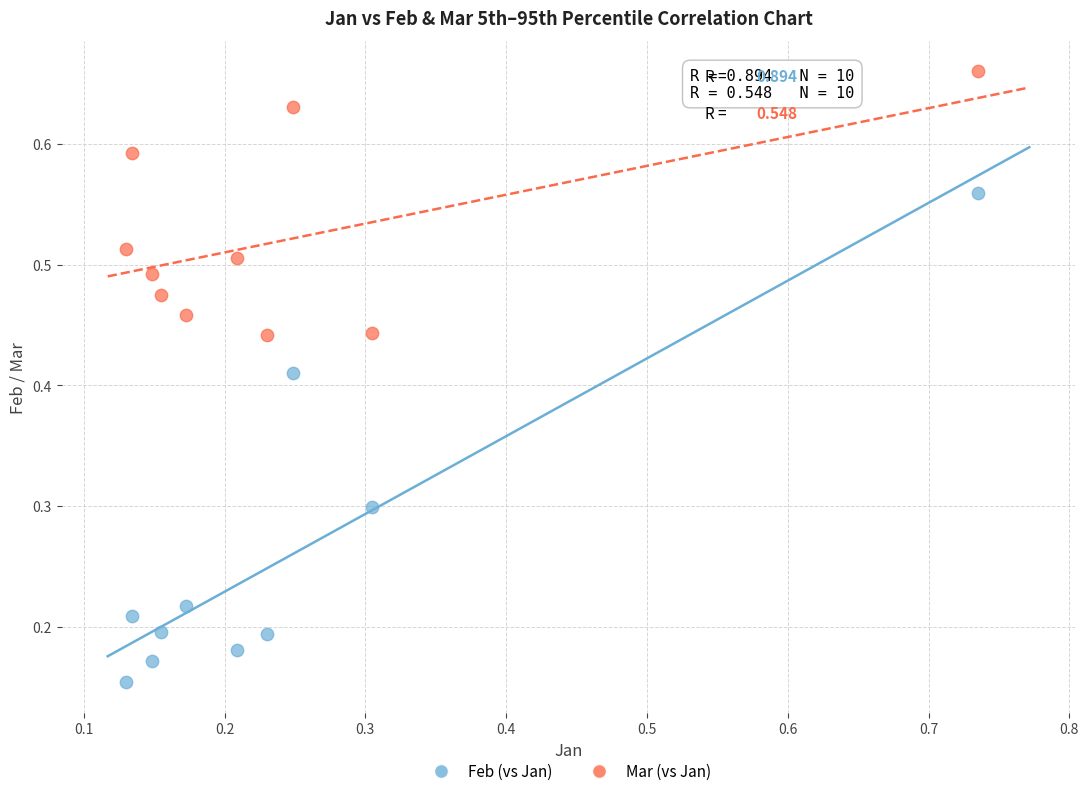

Which series has the largest Y range (max minus min)?

Feb (vs Jan)